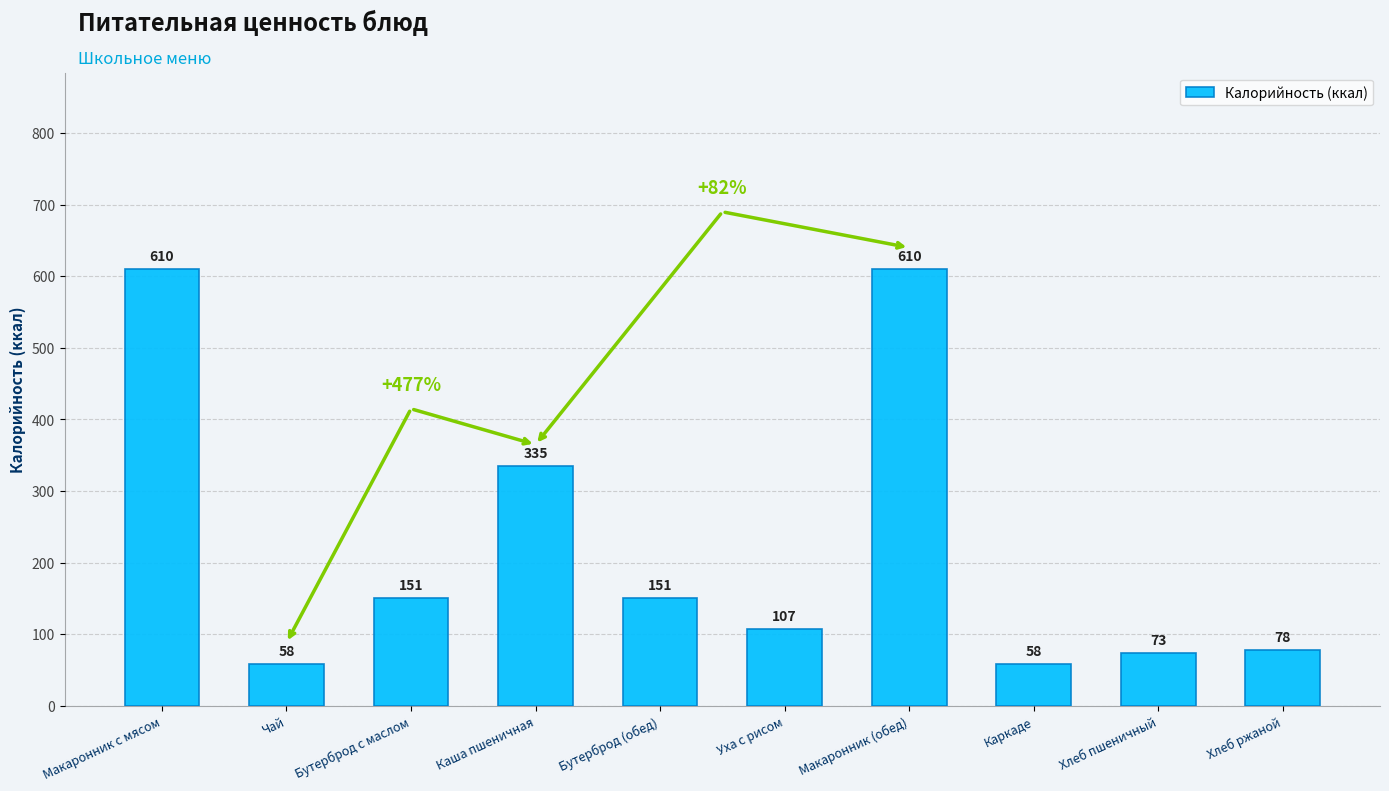

What is the smallest value displayed?

58.0